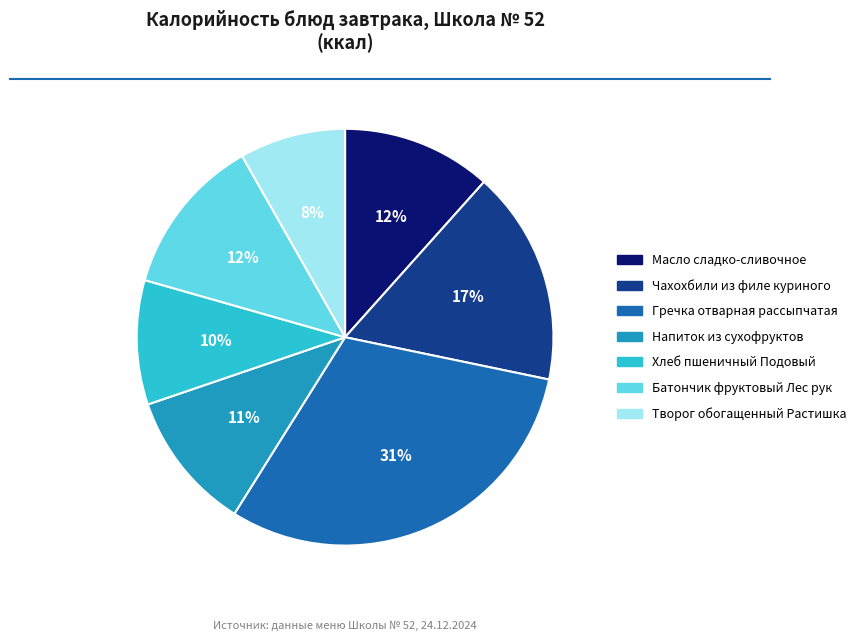

How many slices are in this pie chart?

7